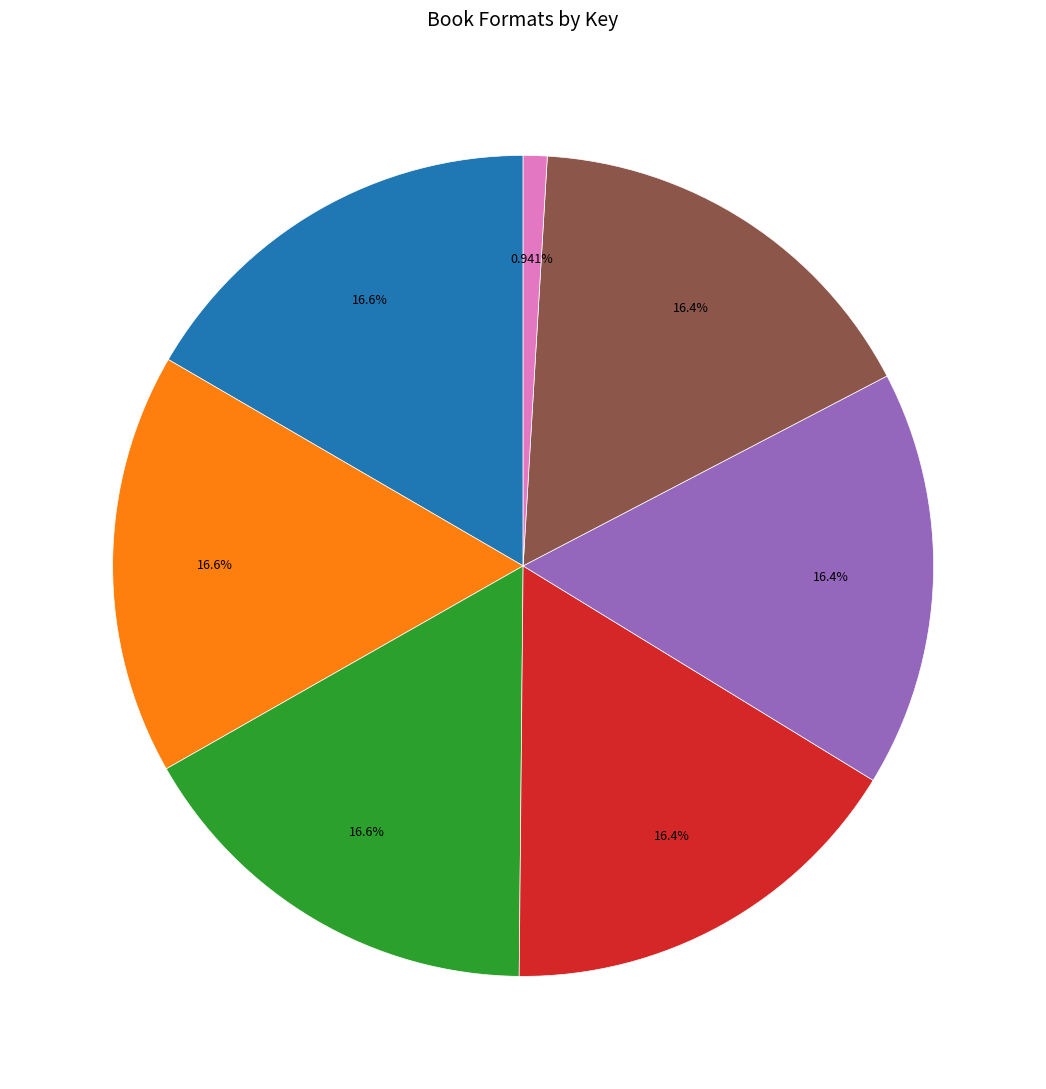

Count the number of slices in the pie.

7